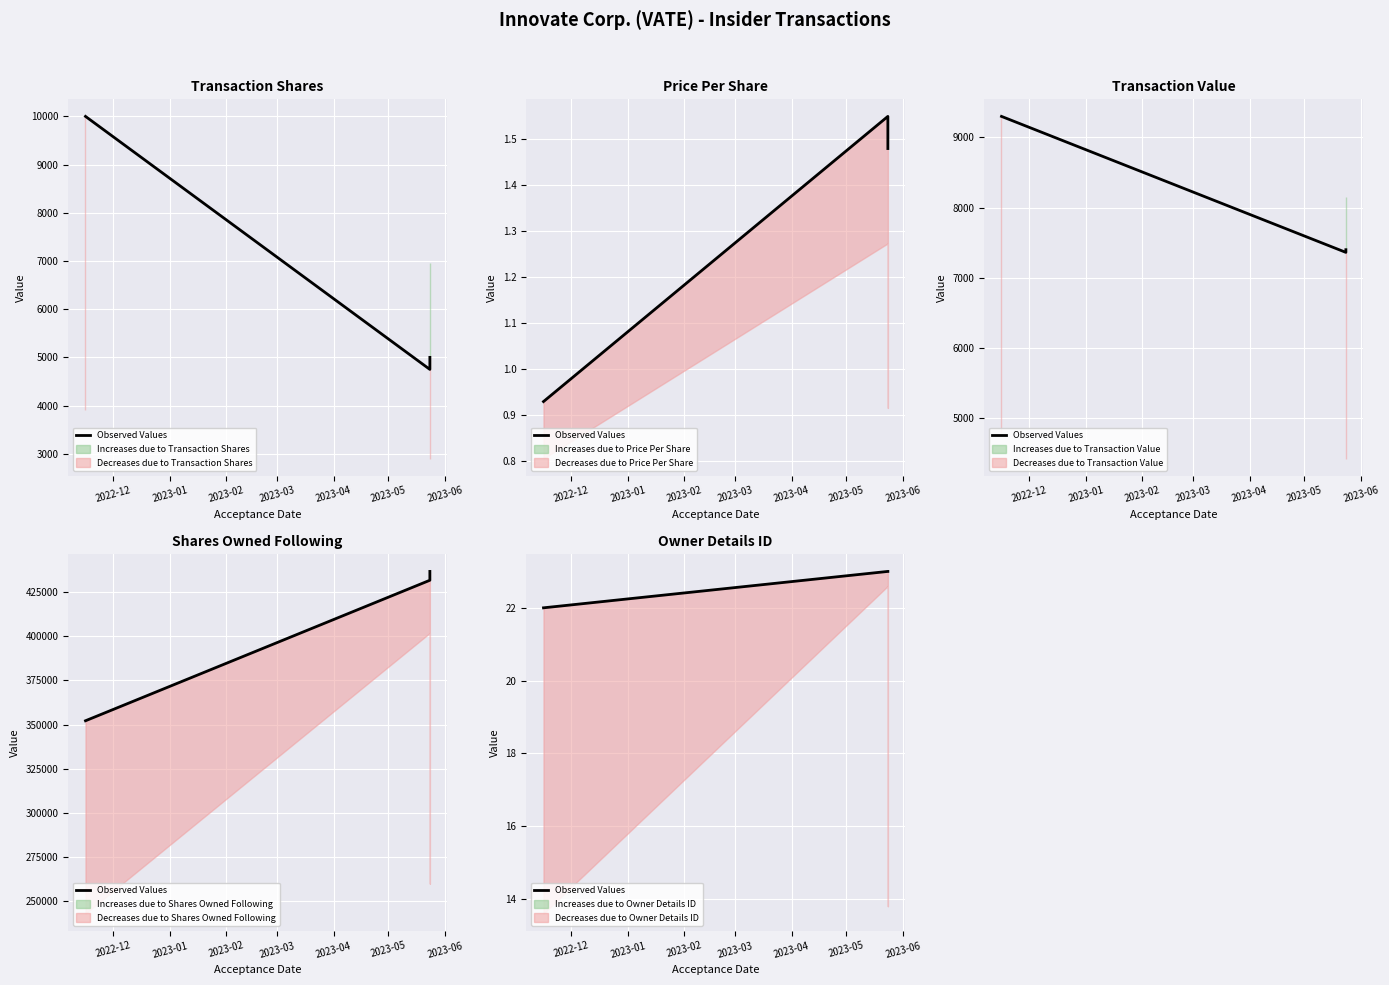

What is the value of the 2nd point from the left?

23